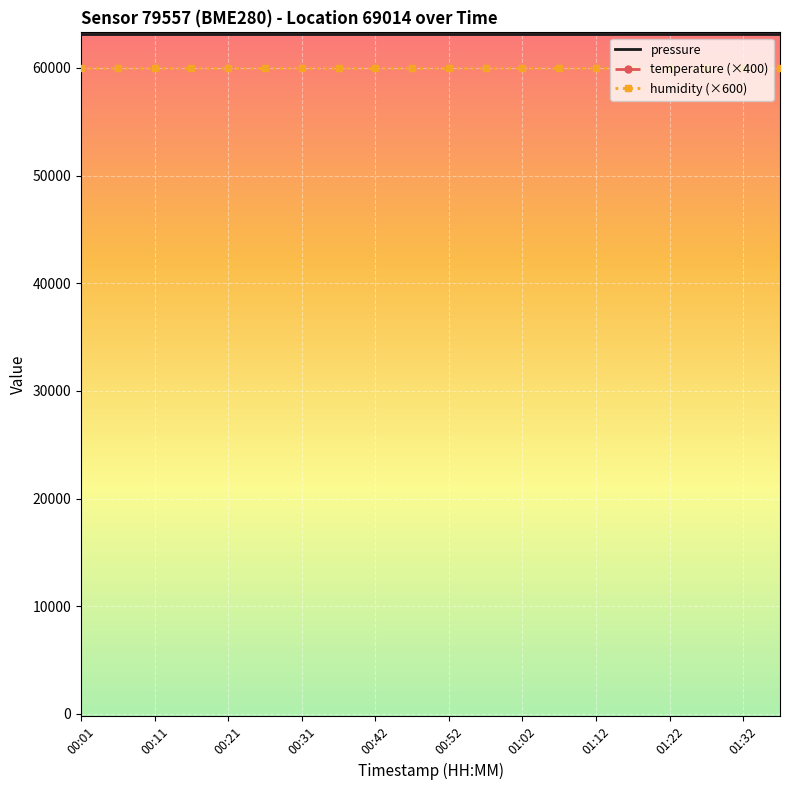

At which category is the sum across all series the highest?

00:01